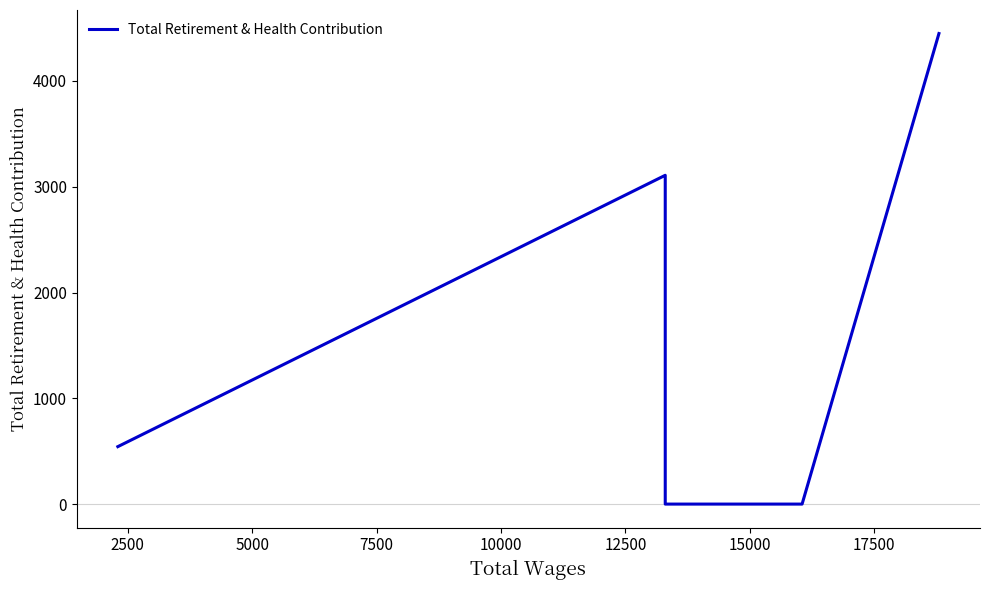

How many values are between 0 and 3108?

6